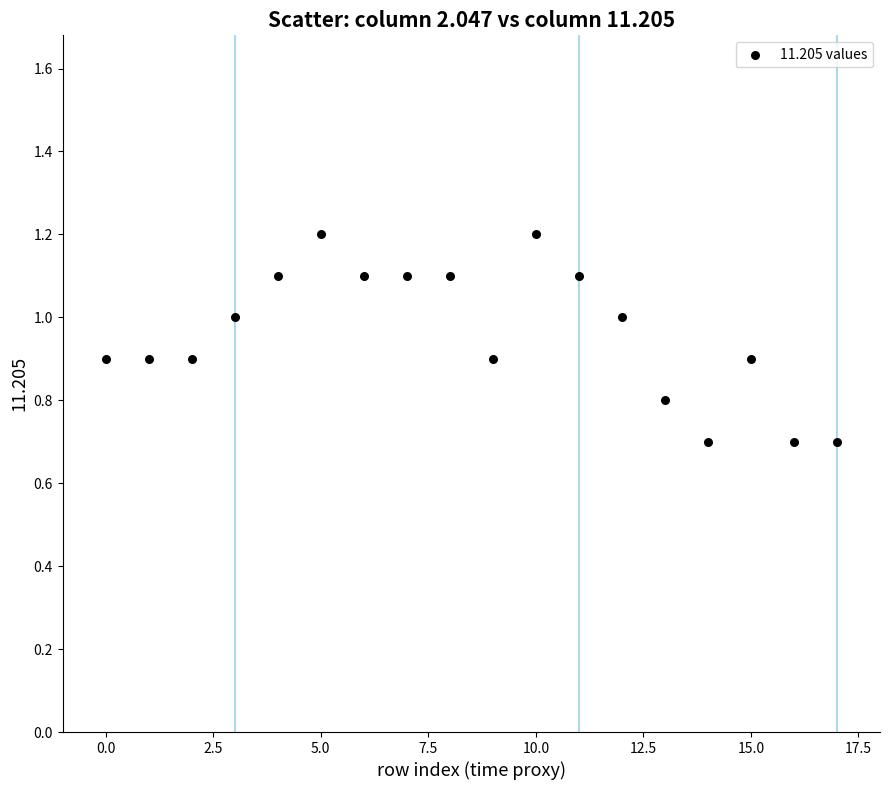

What is the range of Y values (max minus min)?

0.5